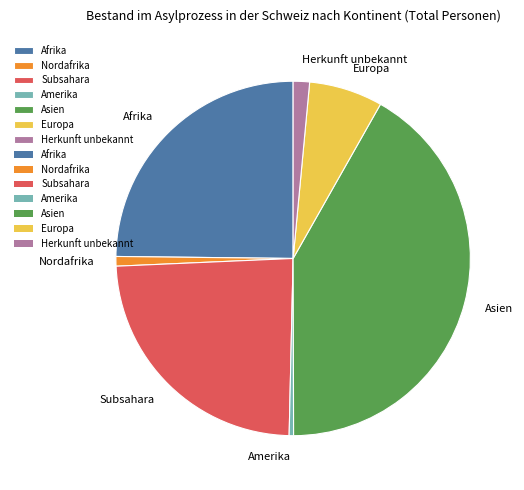

Which category has the biggest portion of the pie?

Asien